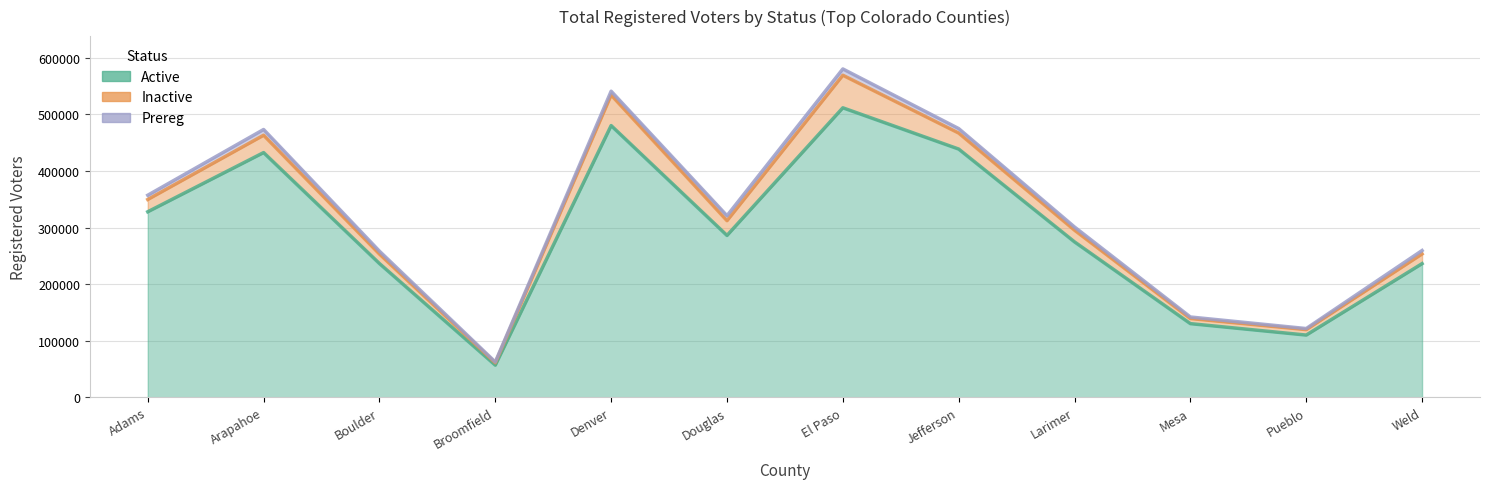

What are all the series names shown in the legend?

Active, Inactive, Prereg